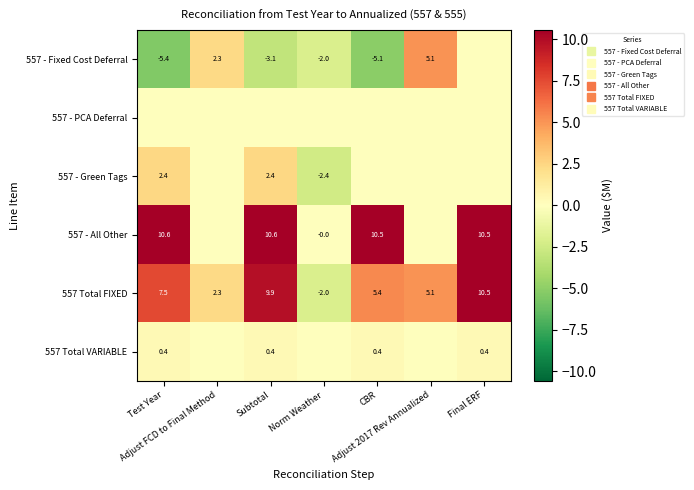

Which label corresponds to the smallest value in the chart?

Test Year